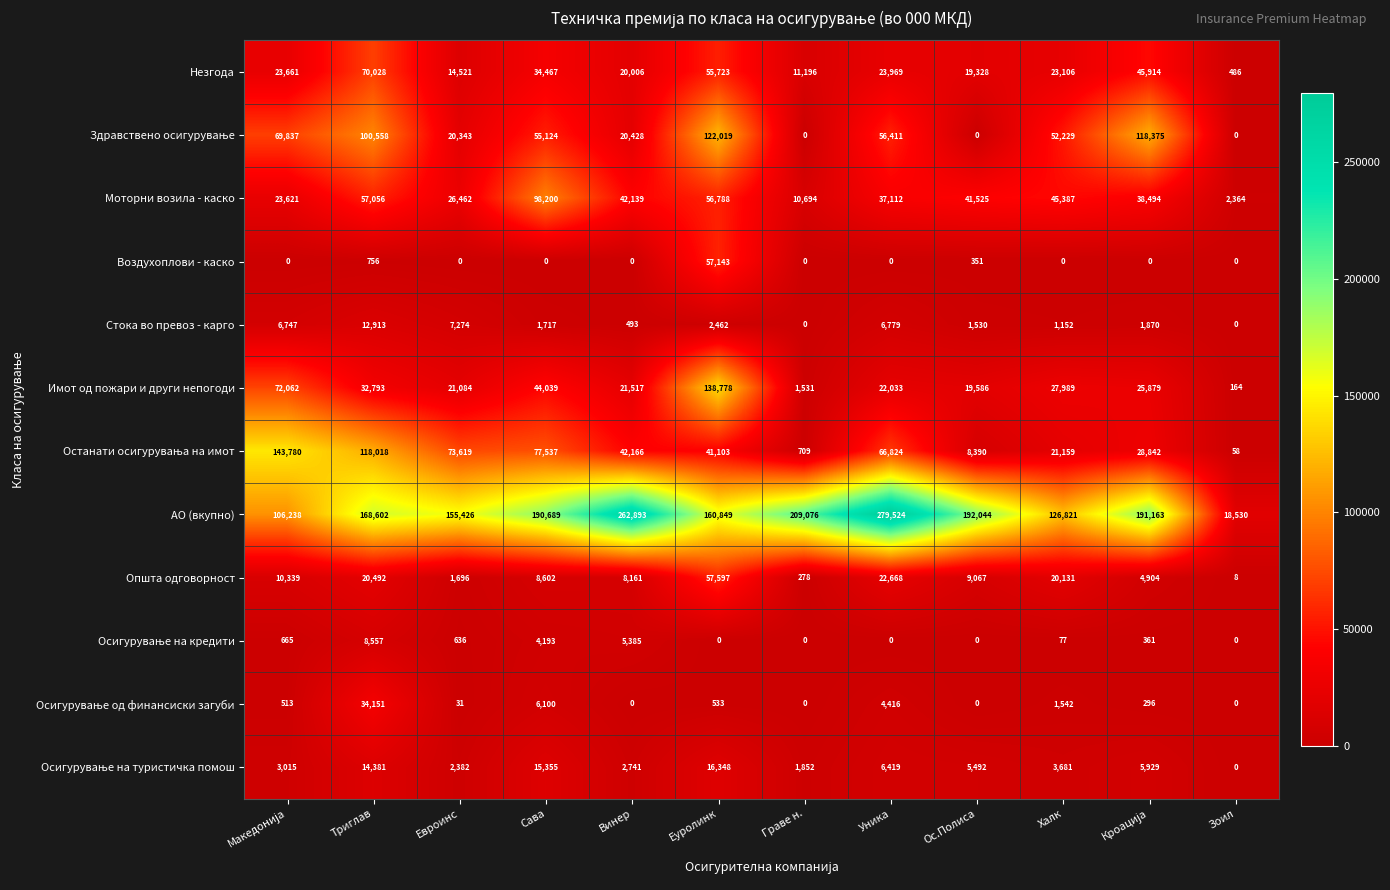

Which series has the widest spread of values?

АО (вкупно)